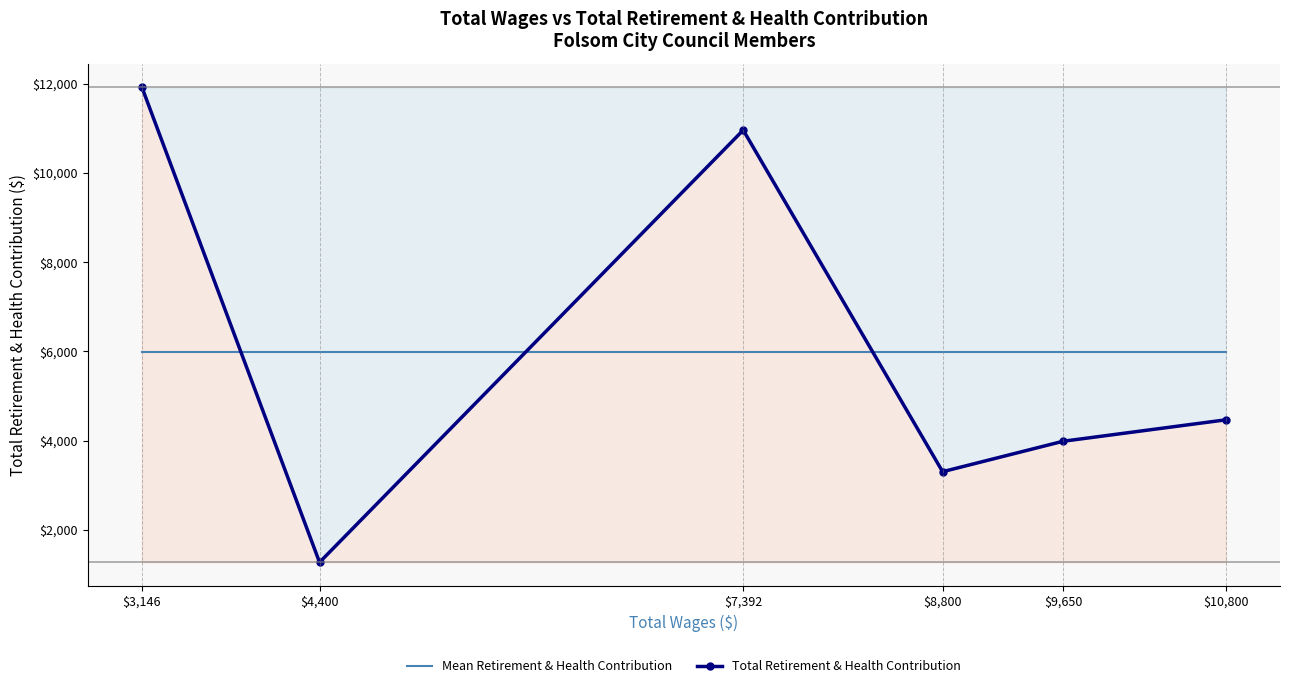

What is the maximum value shown in the chart?

11918.0